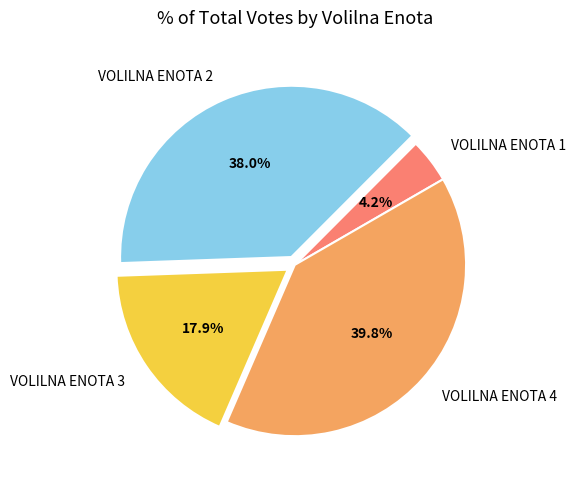

Is the sum of VOLILNA ENOTA 2 and VOLILNA ENOTA 3 greater than half?

Yes